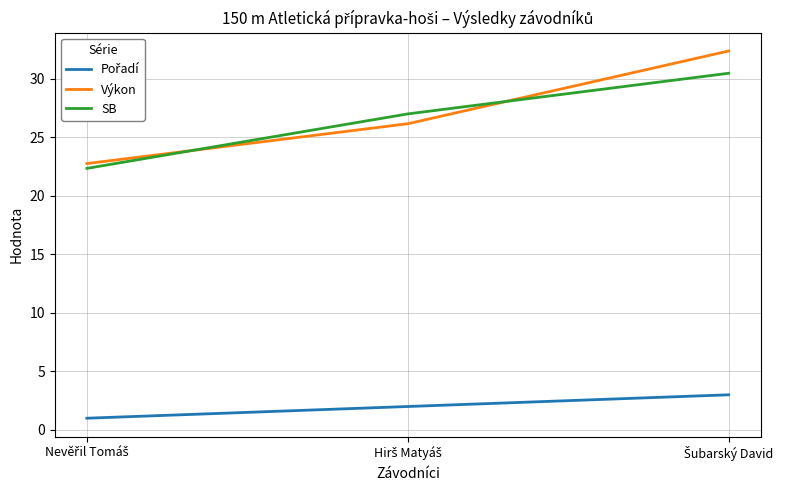

What is the highest value of the Výkon series?

32.4